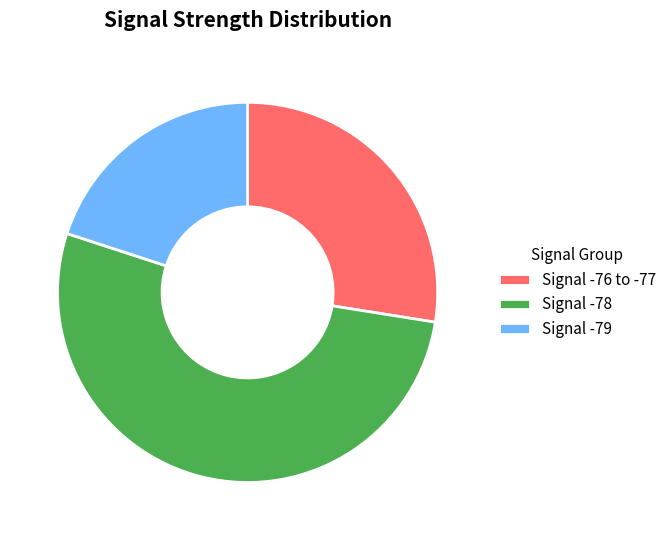

True or false: Signal -78 accounts for 53% of the total.

True